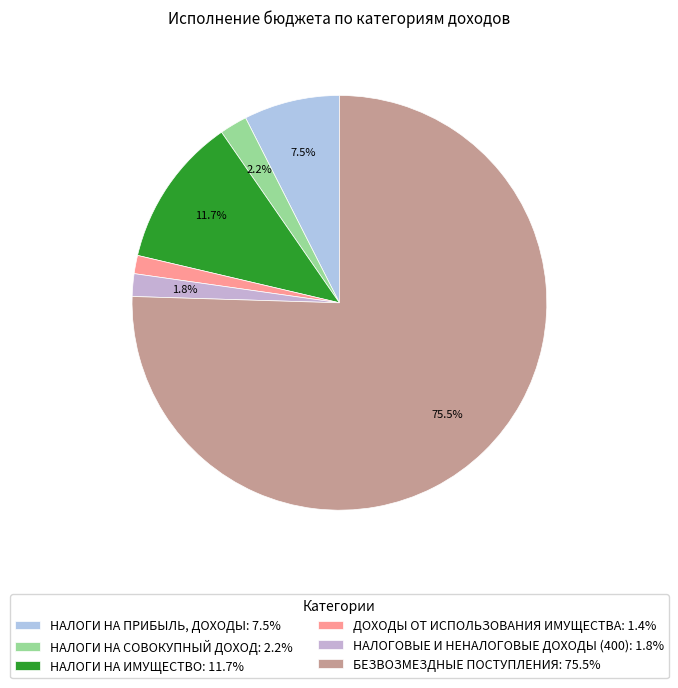

How many segments does this pie chart have?

6